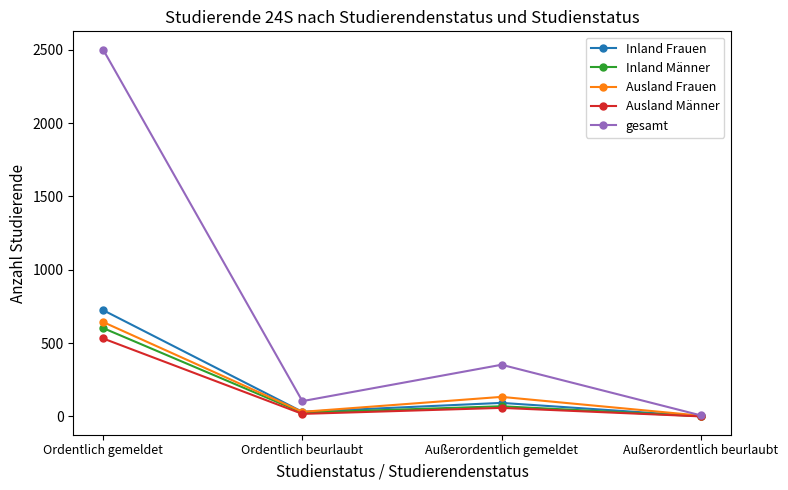

Reading left to right, list all the values displayed in this chart.

Inland Frauen: 724	31	92	1
Inland Männer: 602	25	69	1
Ausland Frauen: 643	31	133	5
Ausland Männer: 531	17	58	0
gesamt: 2500	104	352	7